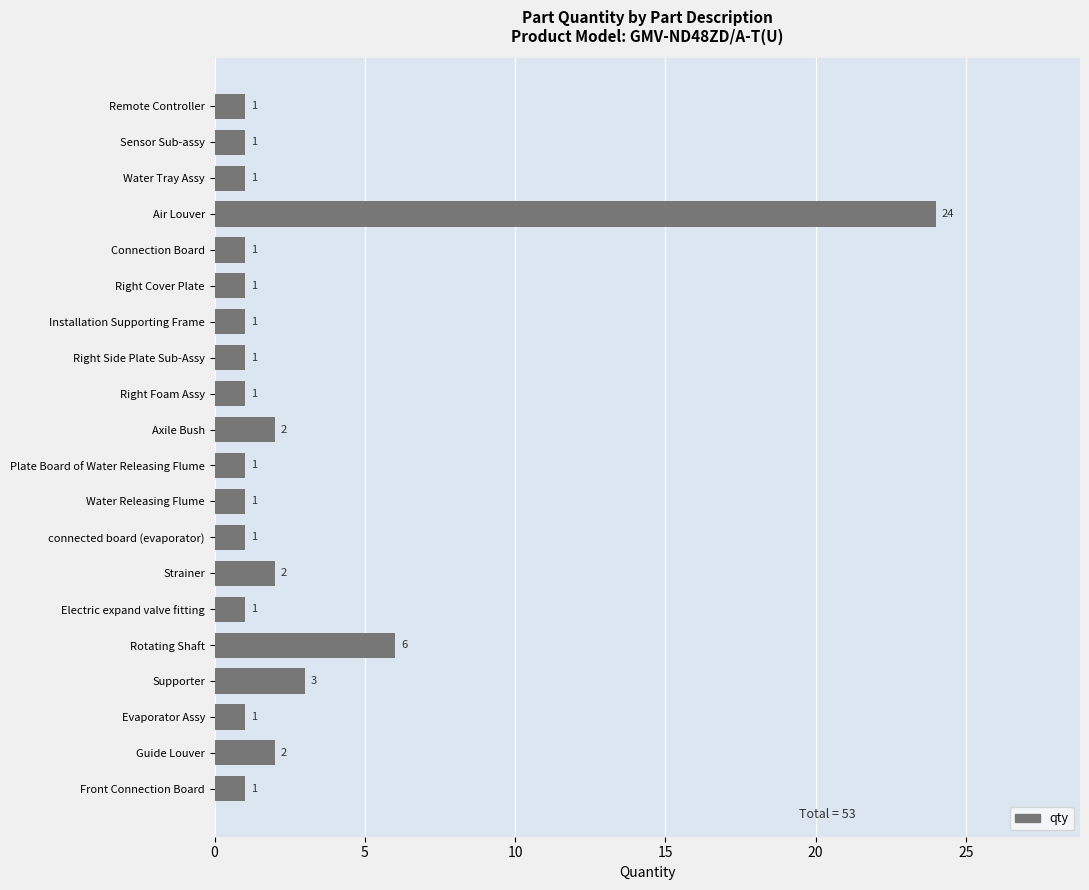

What is the ratio of the value at Air Louver to the value at Rotating Shaft?

4.0